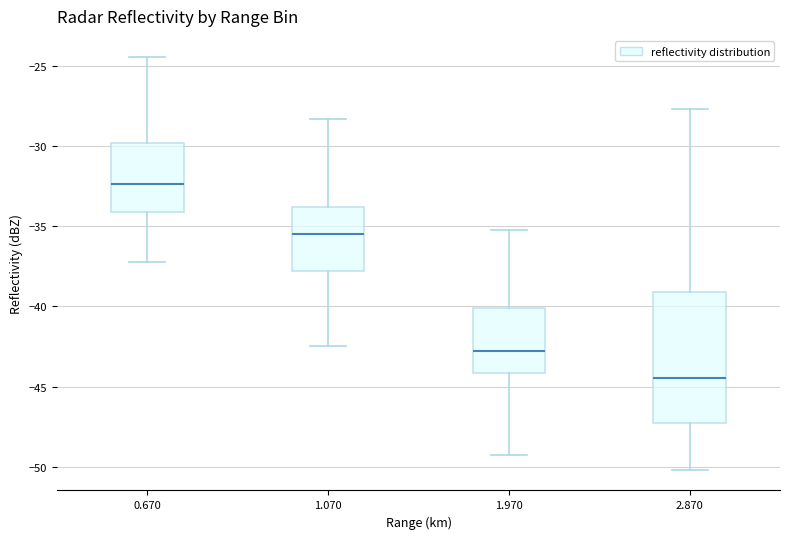

Which box has the highest median line?

0.670